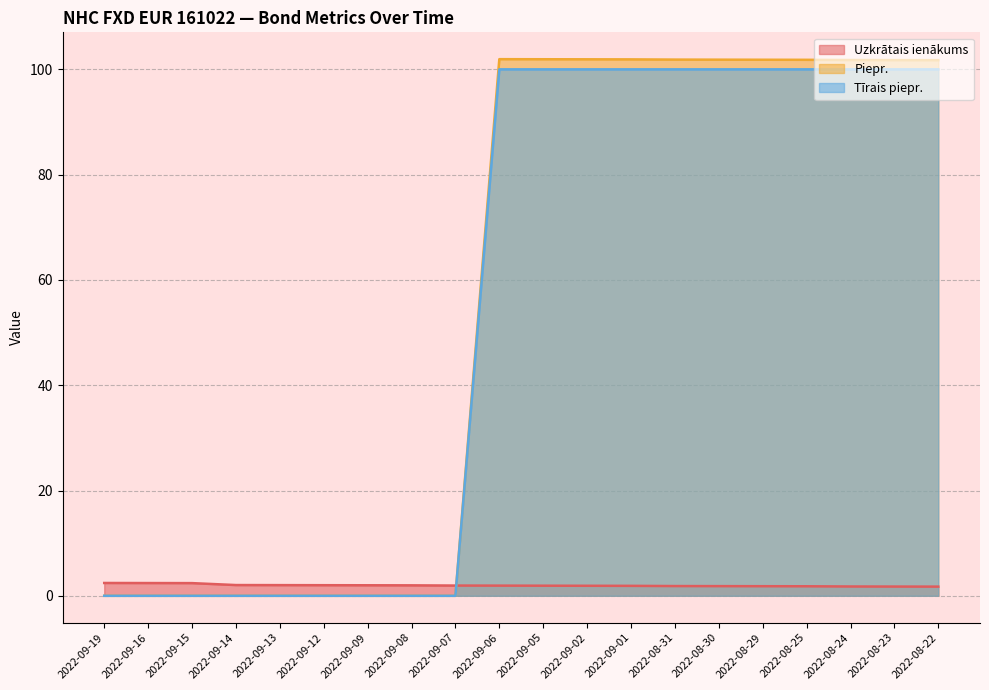

What value does the Piepr. series have at 2022-08-22?

101.7